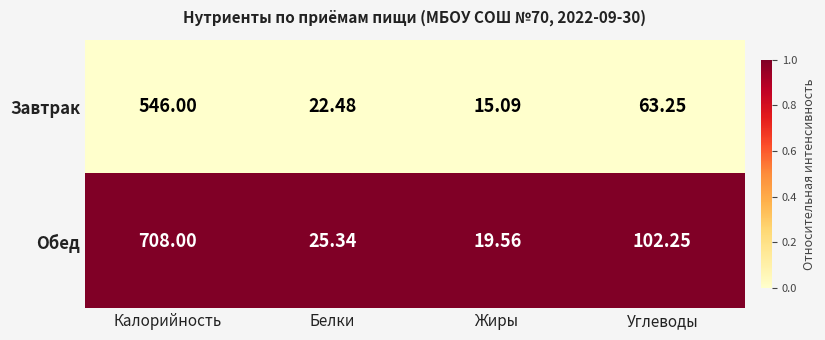

Which series has the largest total across all categories?

Обед